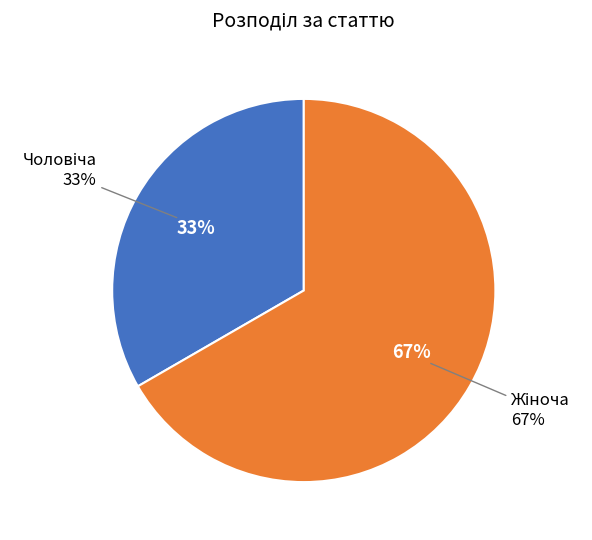

Rank the categories by value from lowest to highest.

Чоловіча, Жіноча